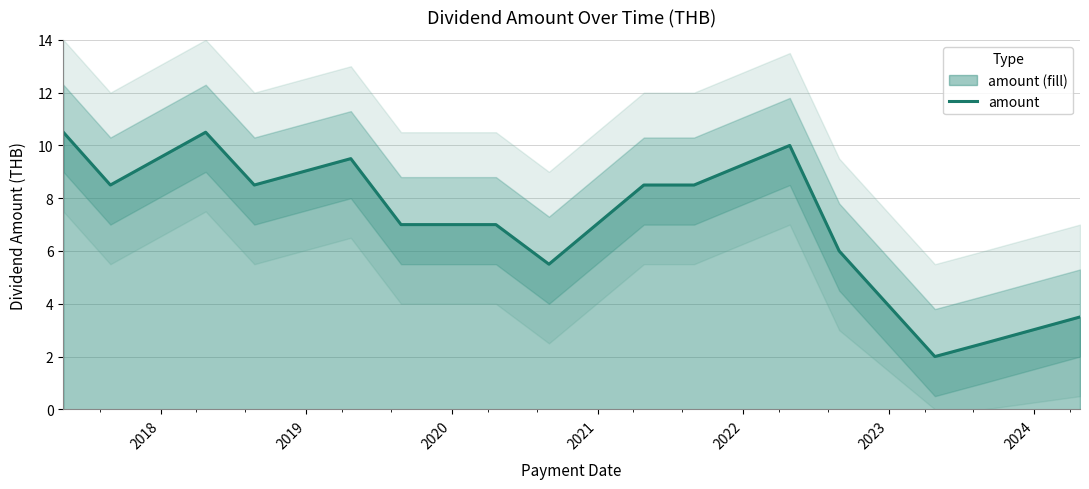

How many lines are shown in the chart?

1